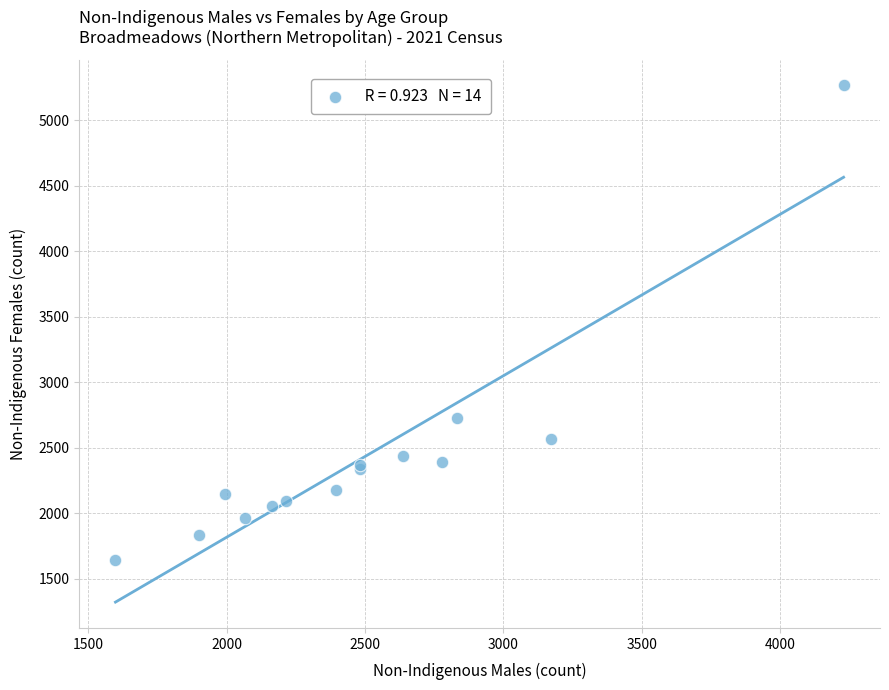

What Y value in the scatter plot is closest to 3453?

2726